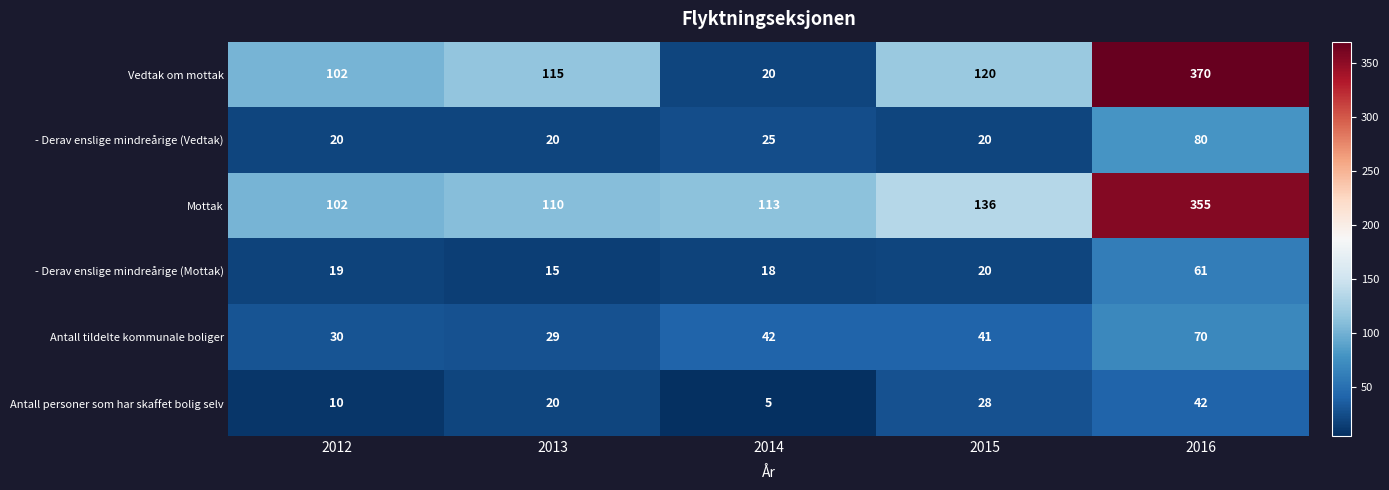

What is the difference between the maximum and minimum values in the Vedtak om mottak series?

350